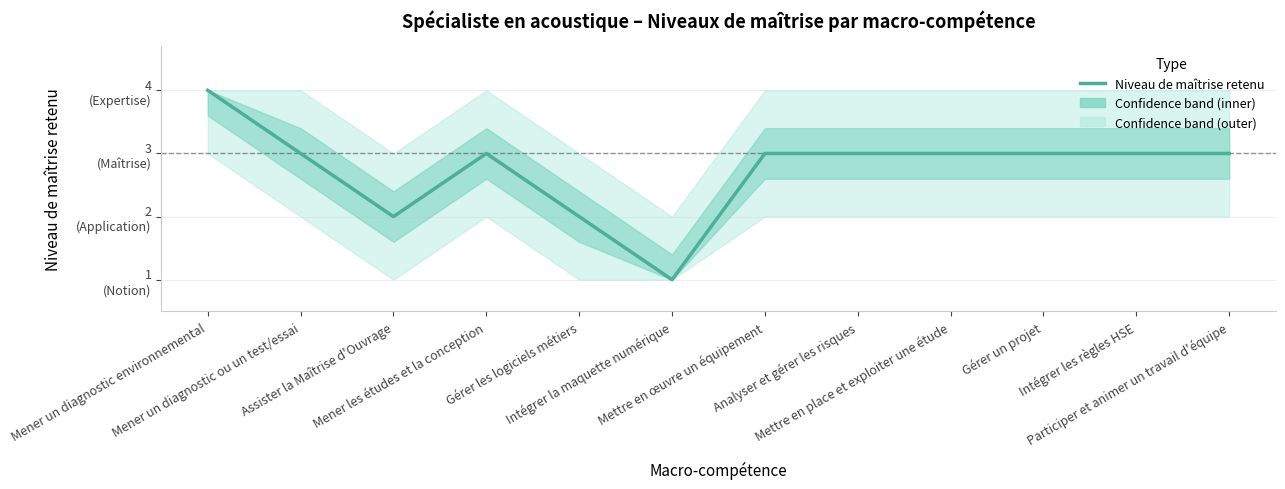

Does the chart have visible grid lines?

Yes